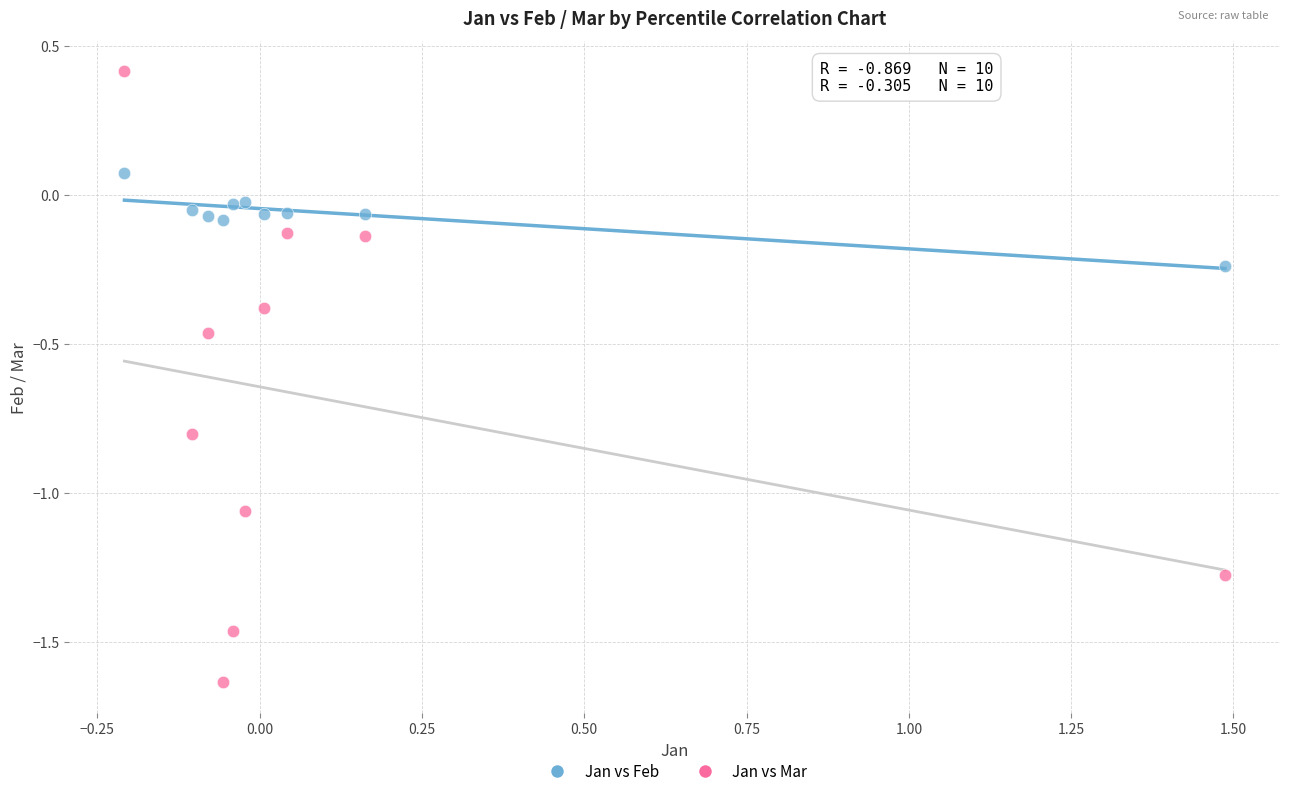

What are all the series names shown in the legend?

Jan vs Feb, Jan vs Mar